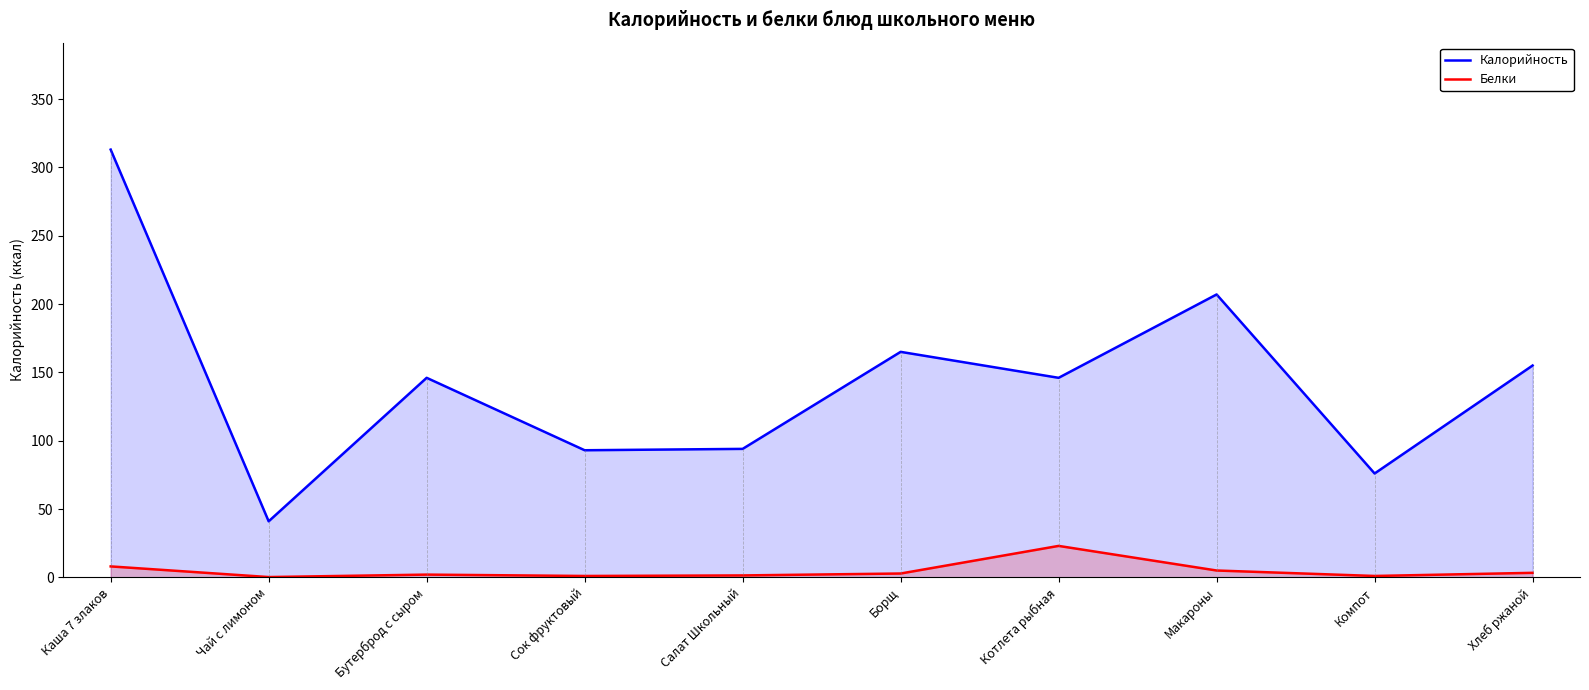

True or false: Калорийность and Белки intersect in this chart.

False